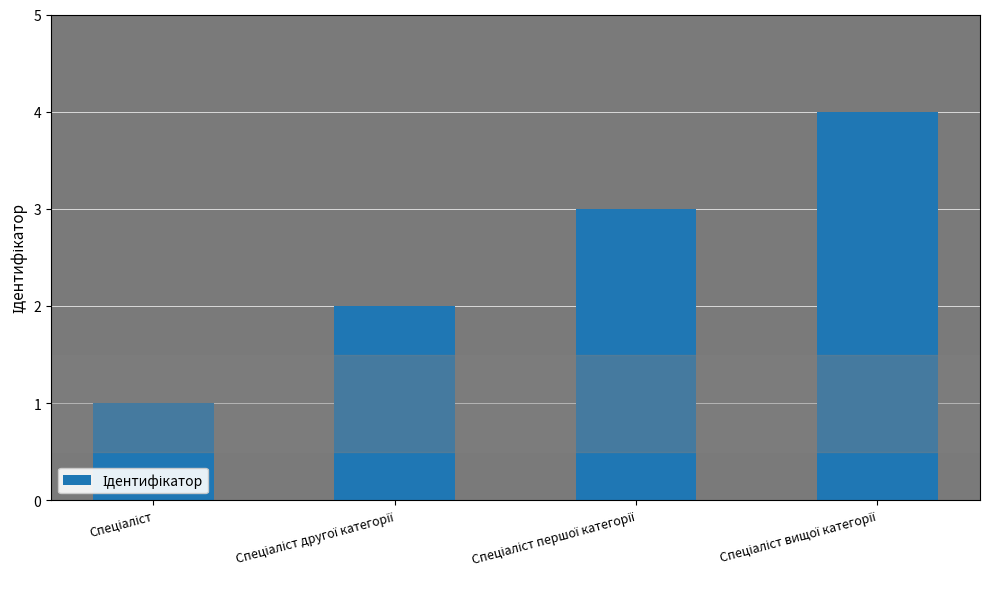

What is the value of the 4th bar from the left?

4